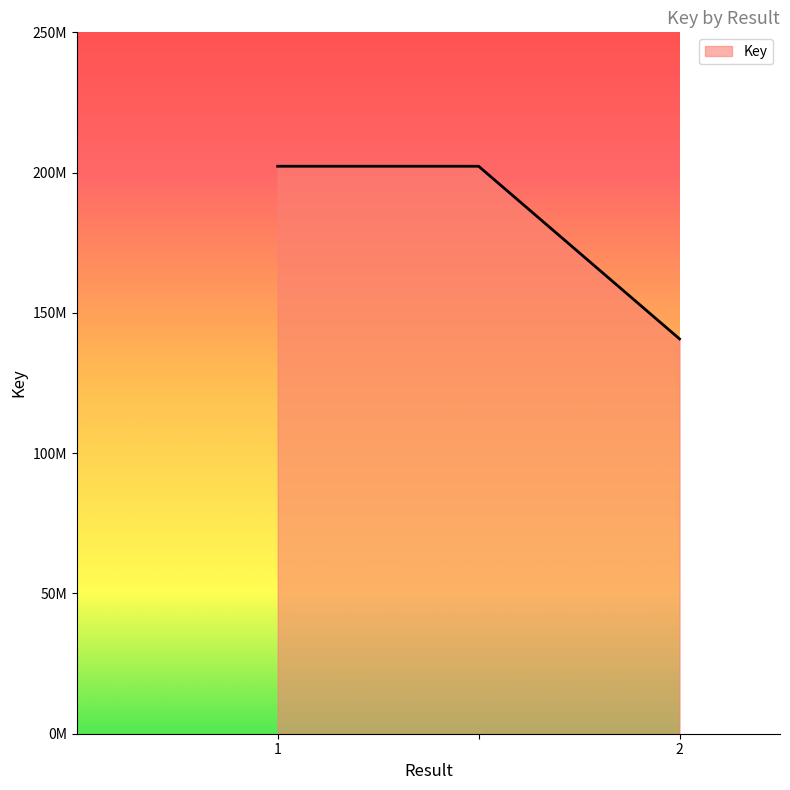

Does the chart have visible grid lines?

No